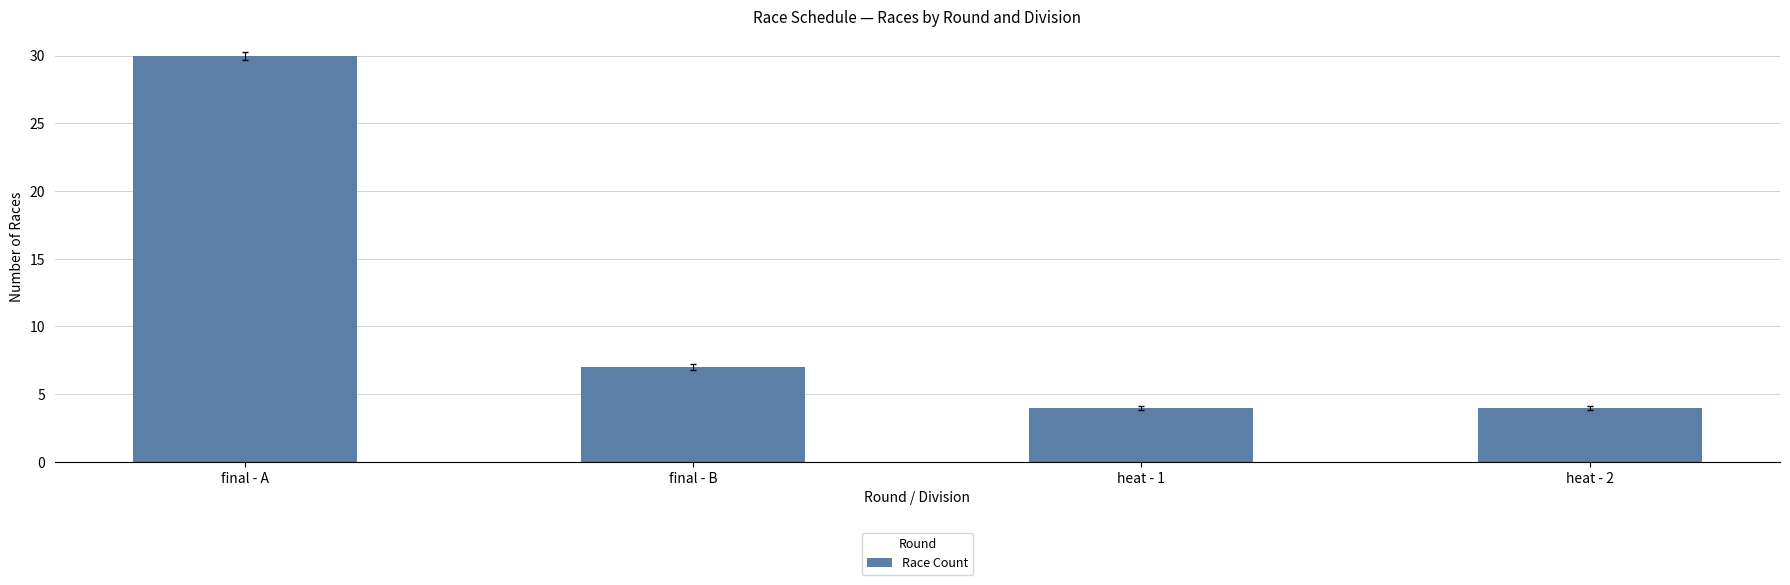

What is the value of the 3rd bar from the left?

4